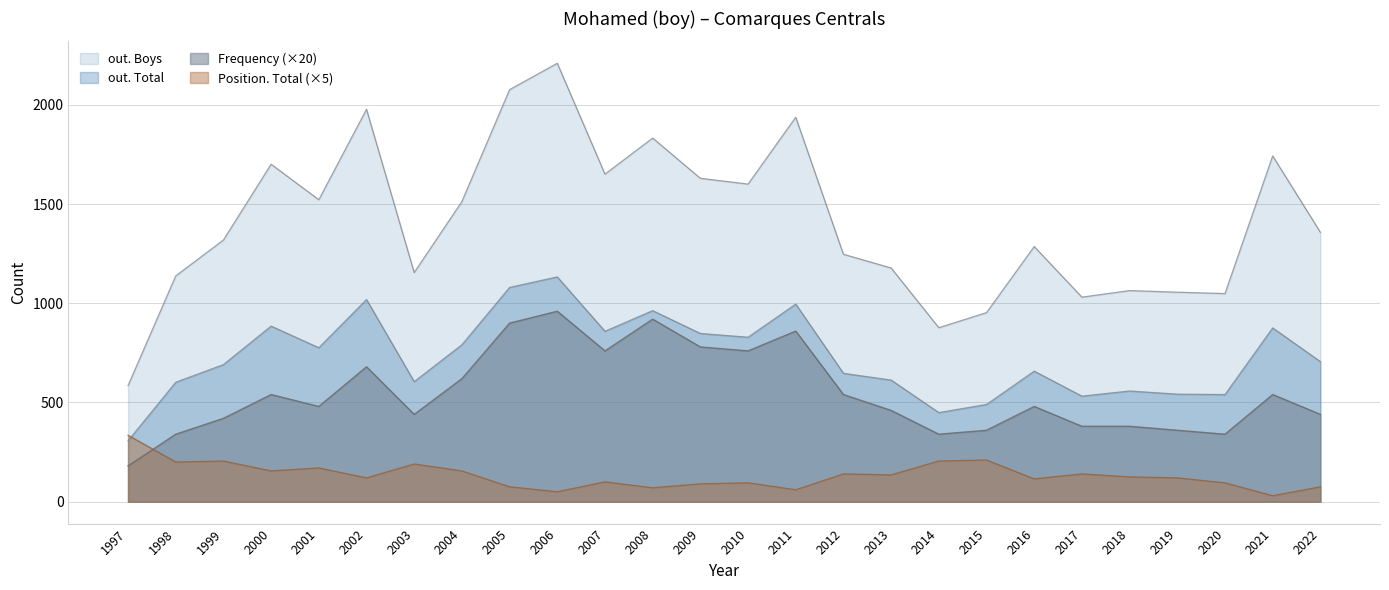

How many values in the Position. Total series exceed 125?

12